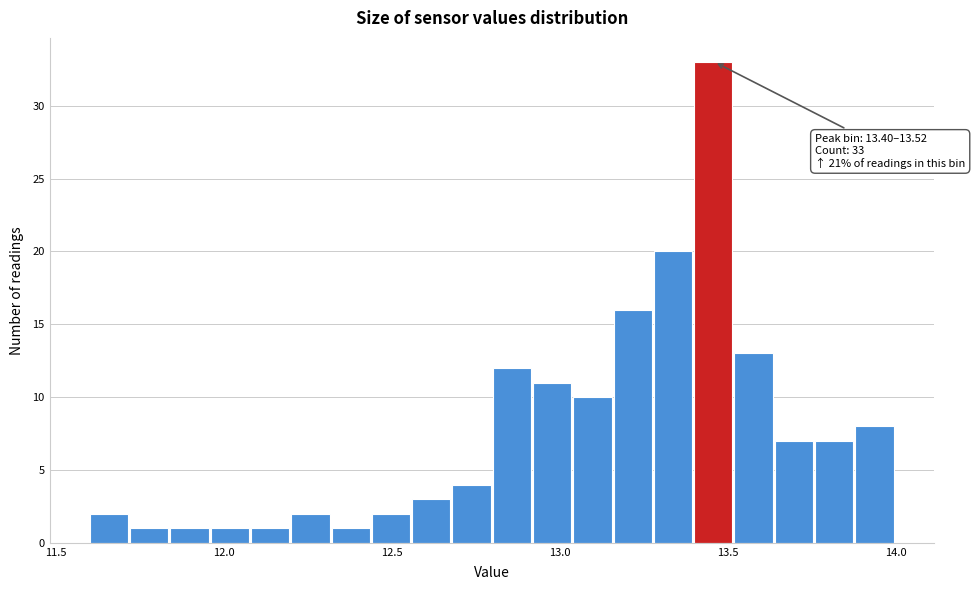

Around what value on the x-axis is the tallest bar? Give the approximate position of its centre, as read against the axis.

13.45